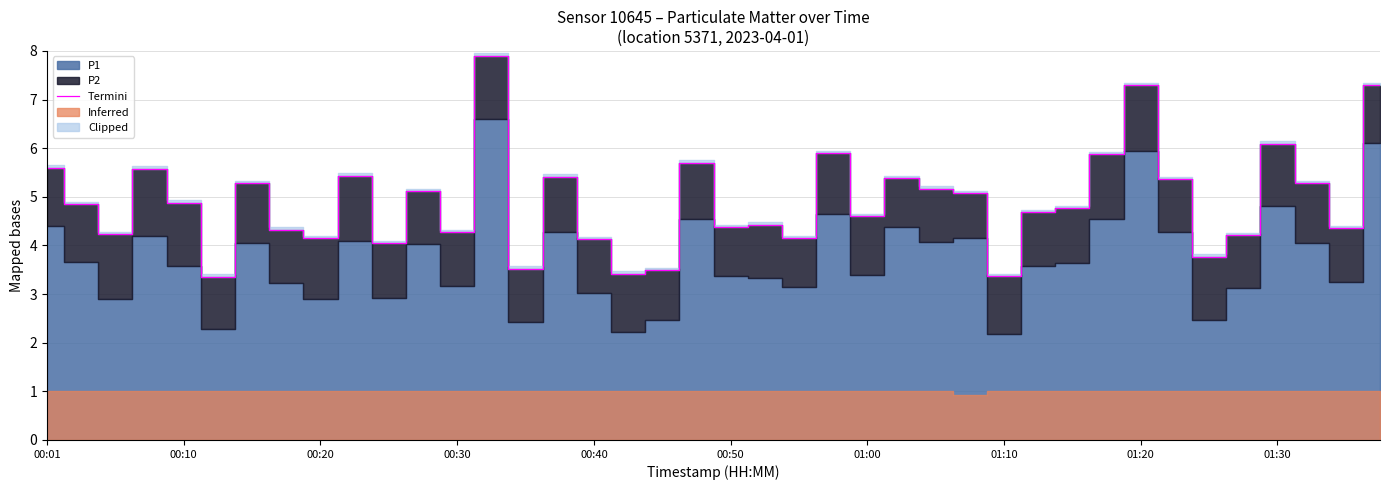

How many lines are shown in the chart?

1